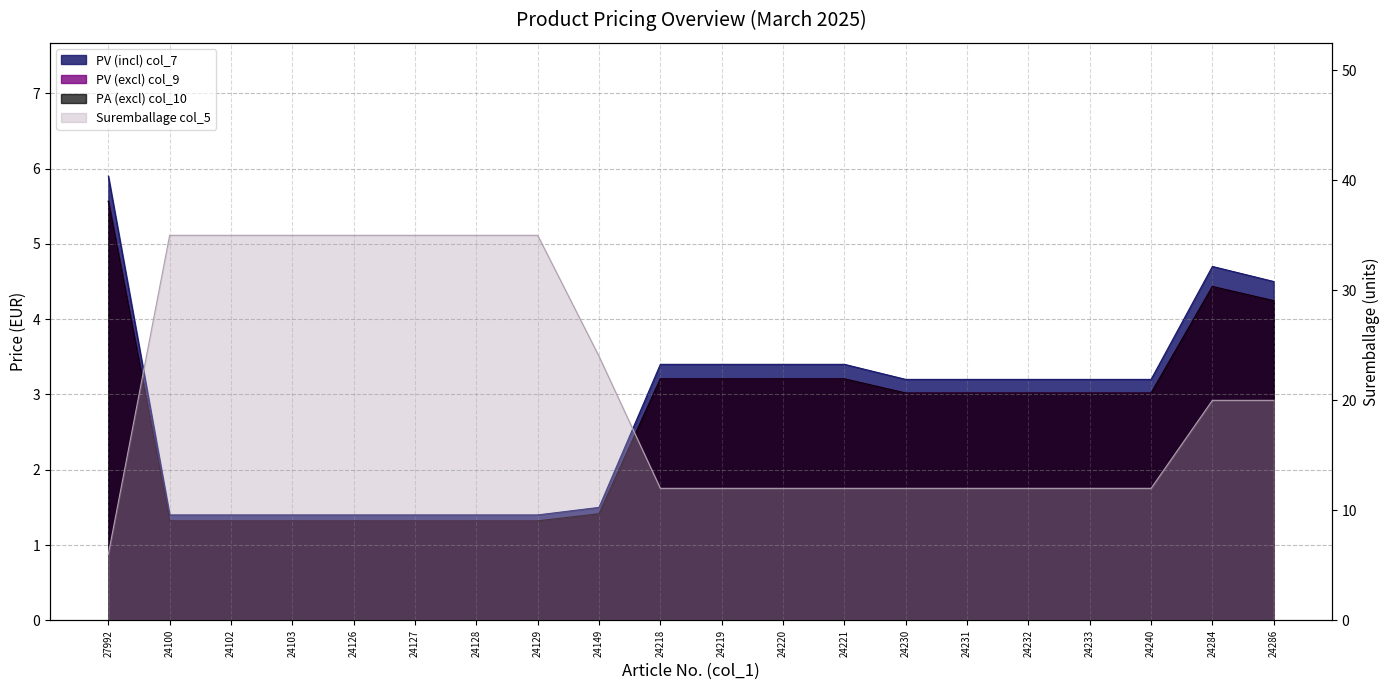

What position from the left is 24127?

6